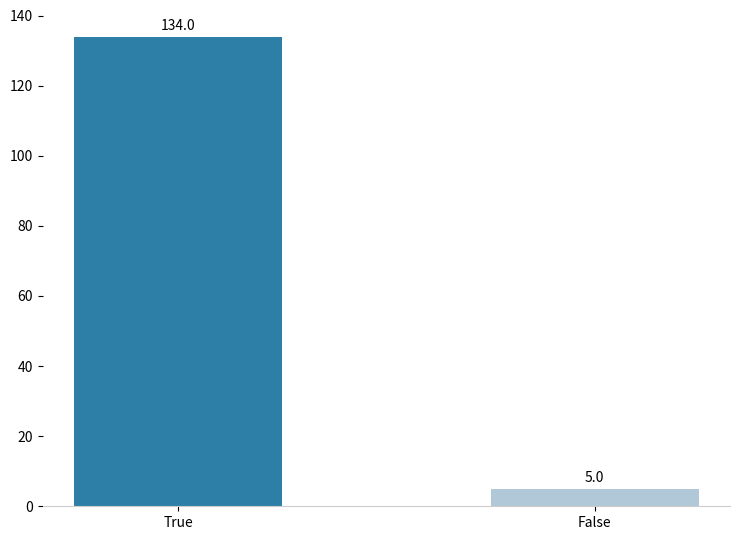

Rank the categories by value from highest to lowest.

True, False